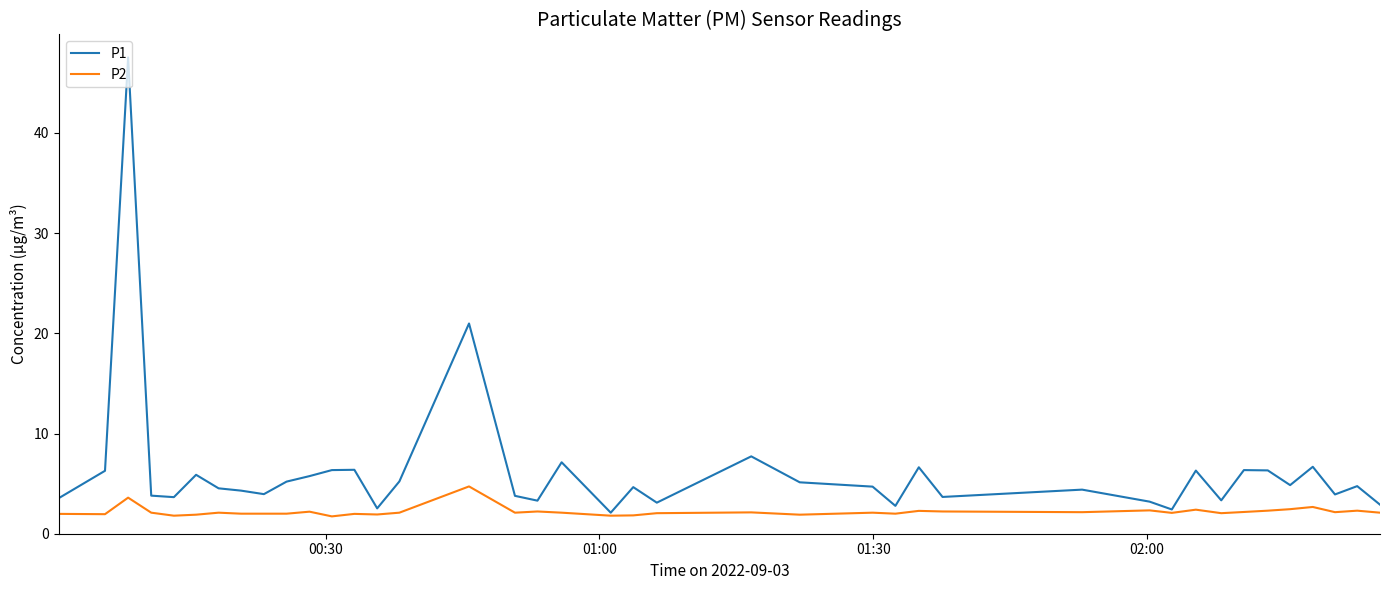

Which series has the widest spread of values?

P1